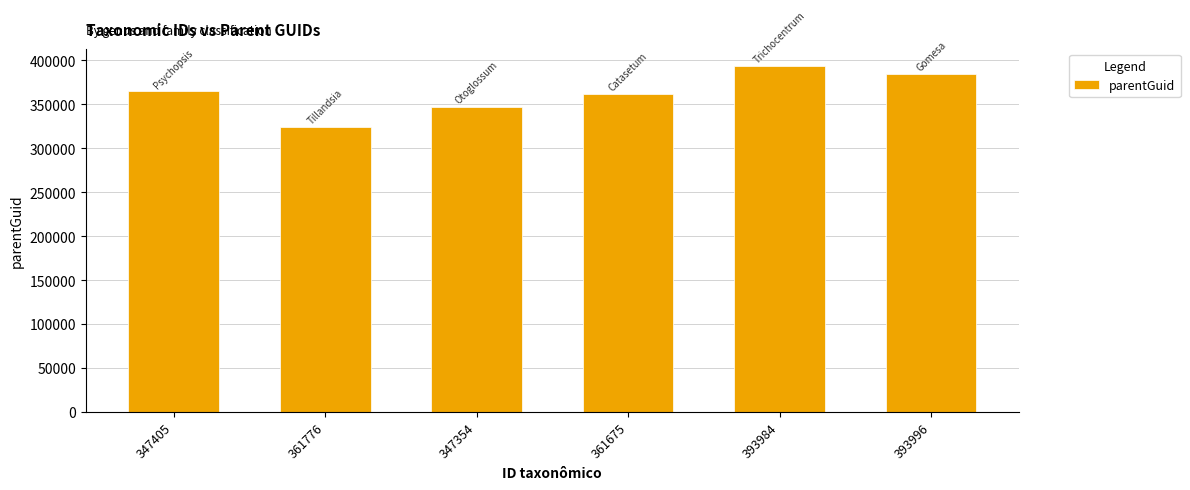

What is the sum of all values?

2175604